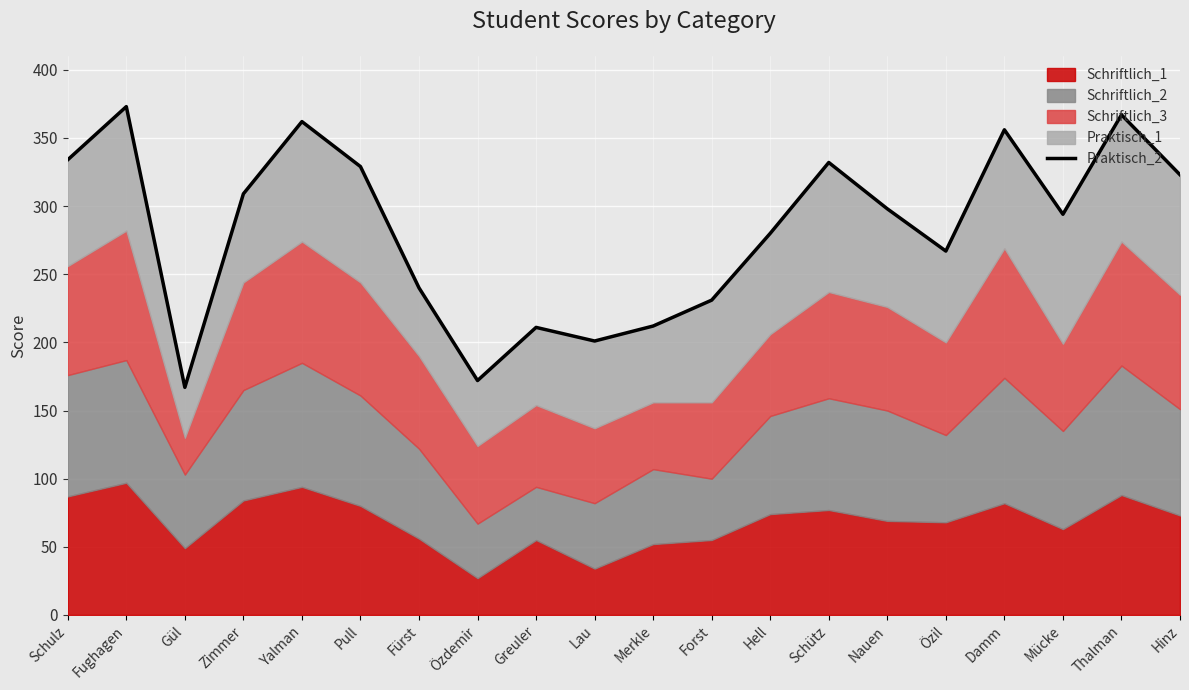

What is the label of the 4th point from the left?

Zimmer